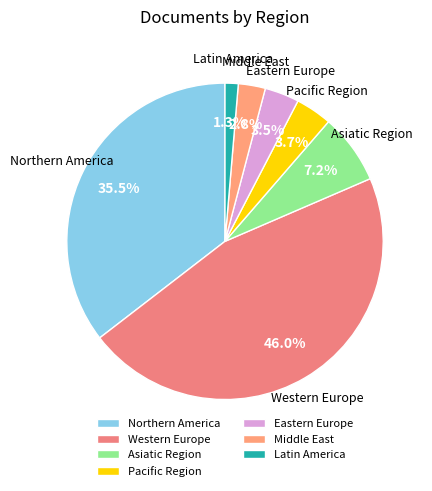

To the nearest percent, what is the difference between the largest and smallest slice percentages?

45%